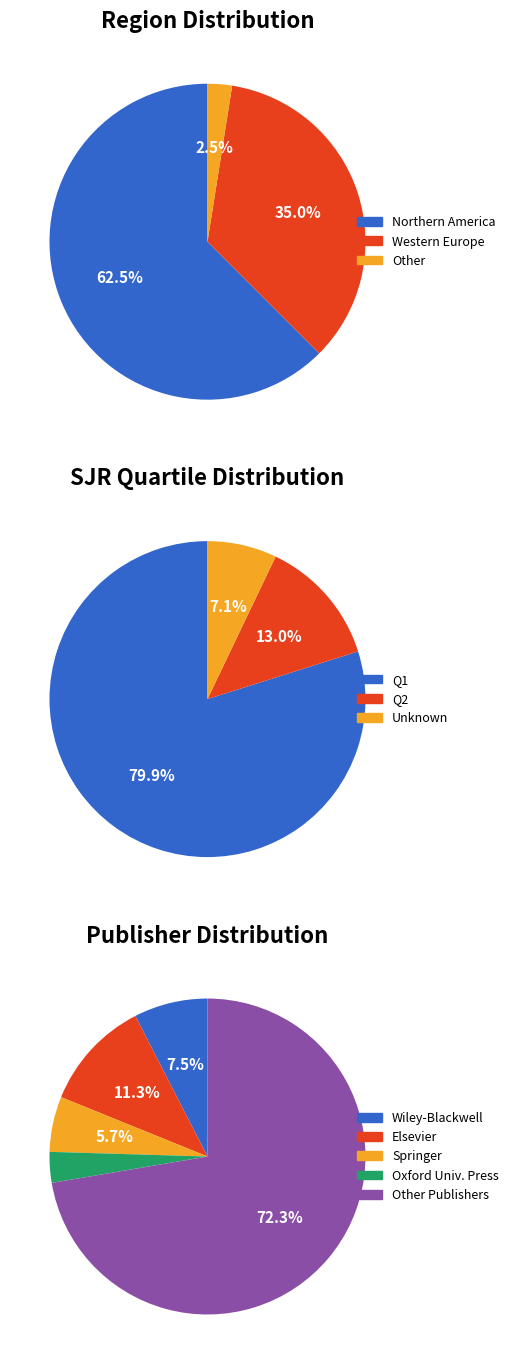

What percentage is the Other slice, to the nearest percent?

2%